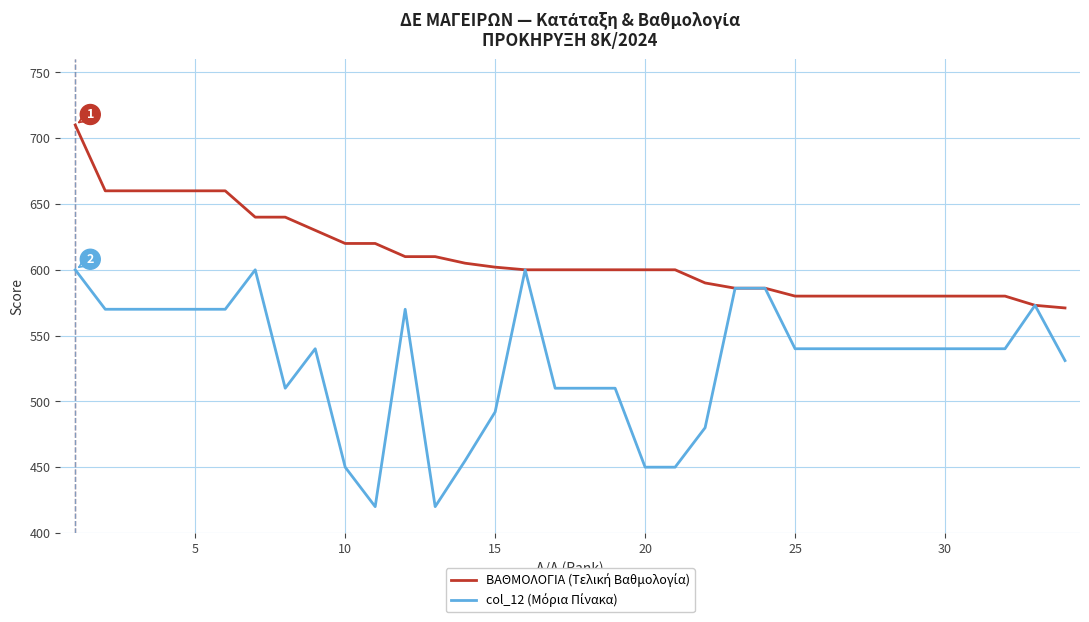

What is the maximum value shown in the chart?

710